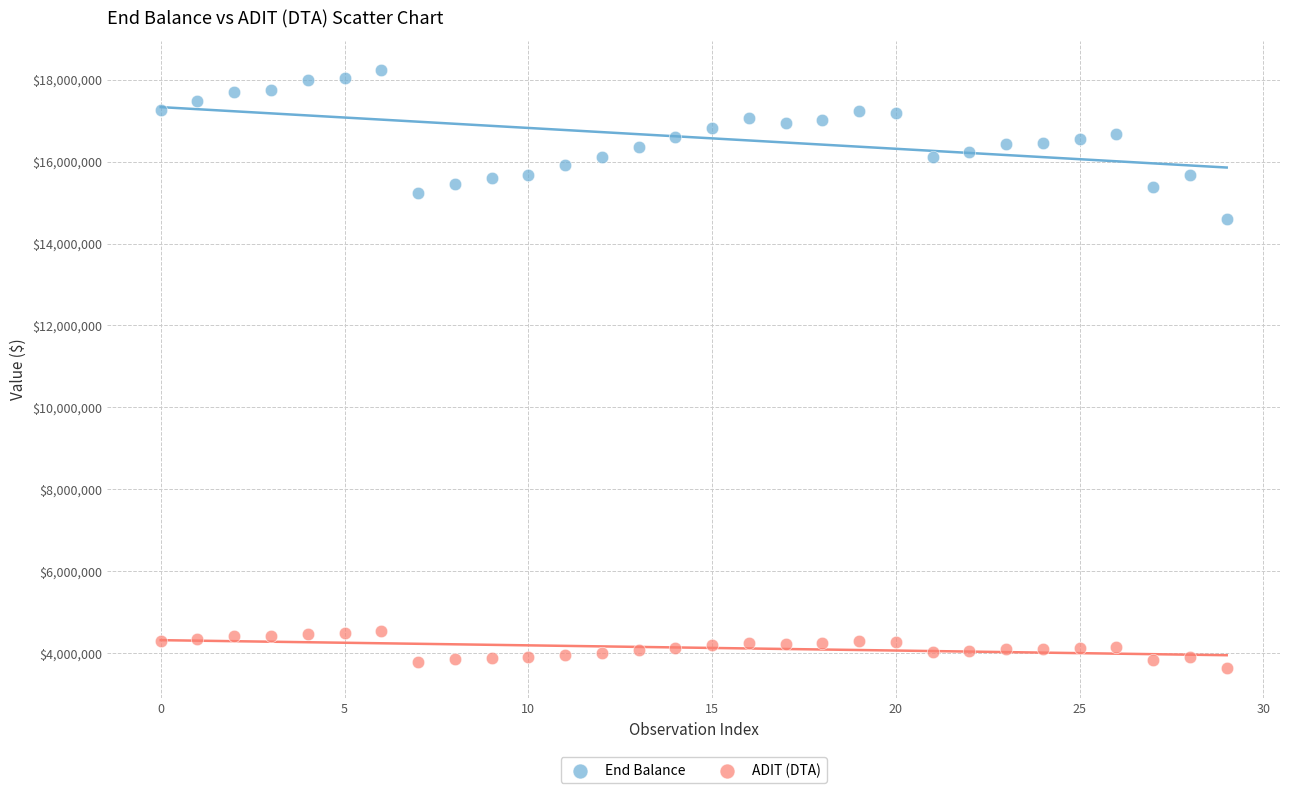

Which series contains the highest Y value?

End Balance